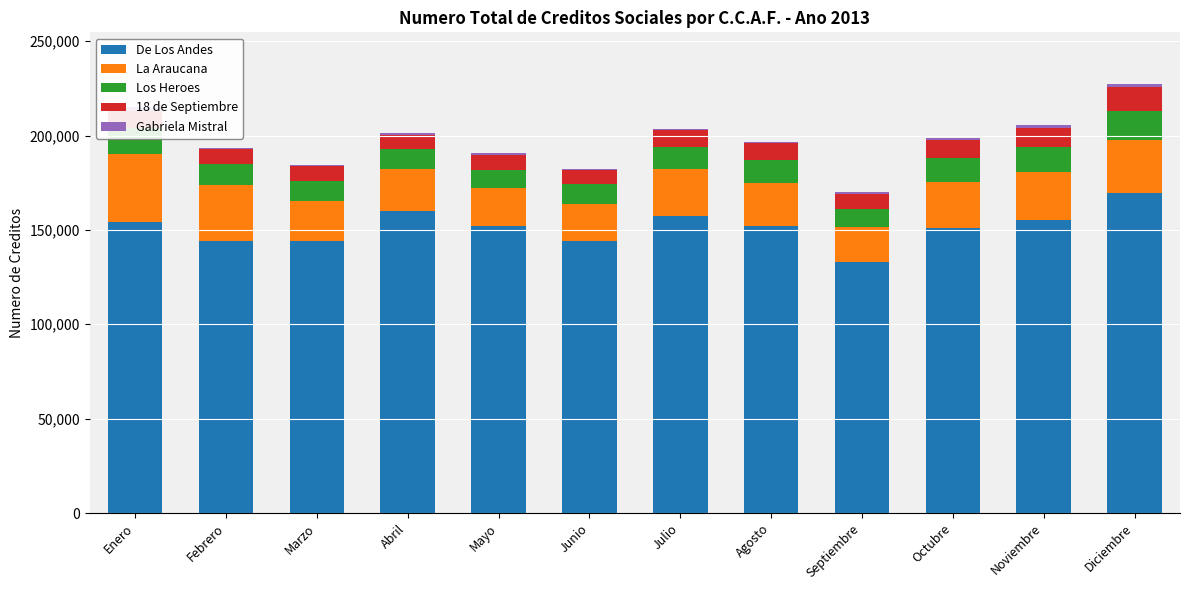

How many distinct data groups are displayed?

5